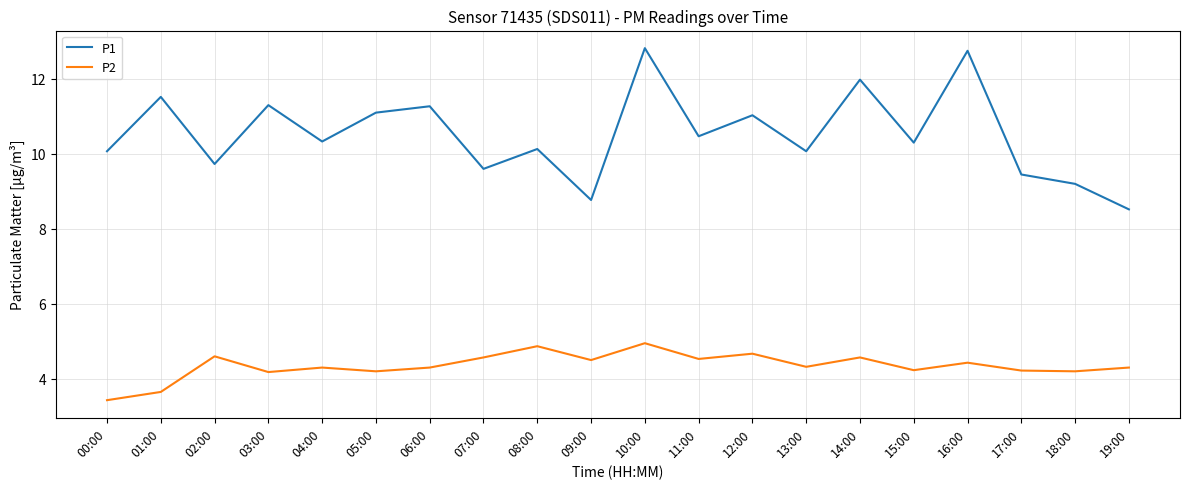

Which series has the largest total across all categories?

P1